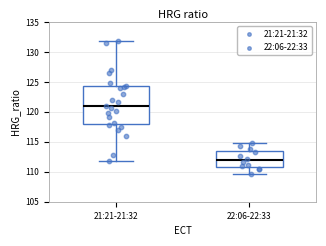

Where is the upper edge of the box for 21:21-21:32 on the y-axis? The values are not printed on the chart, so give them approximately, as read against the axis.

124.5